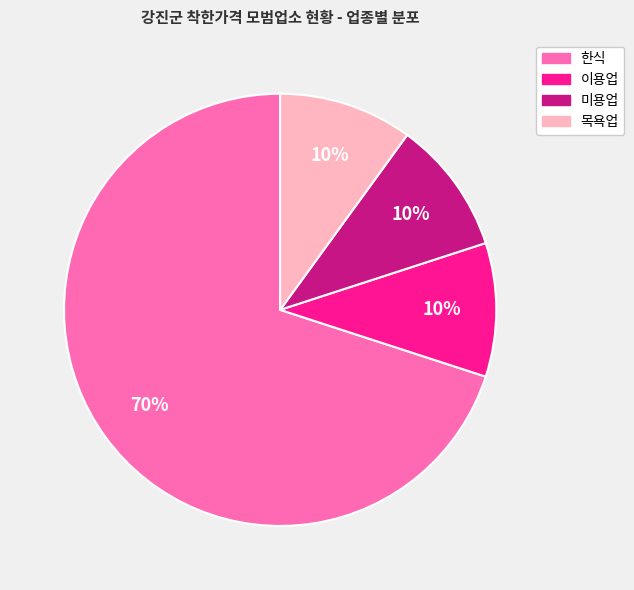

Is the sum of 한식 and 미용업 greater than half?

Yes